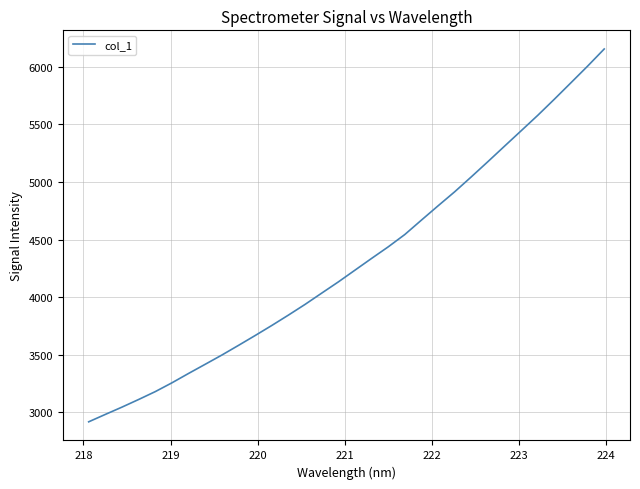

What is the difference between the maximum and minimum values?

3237.9